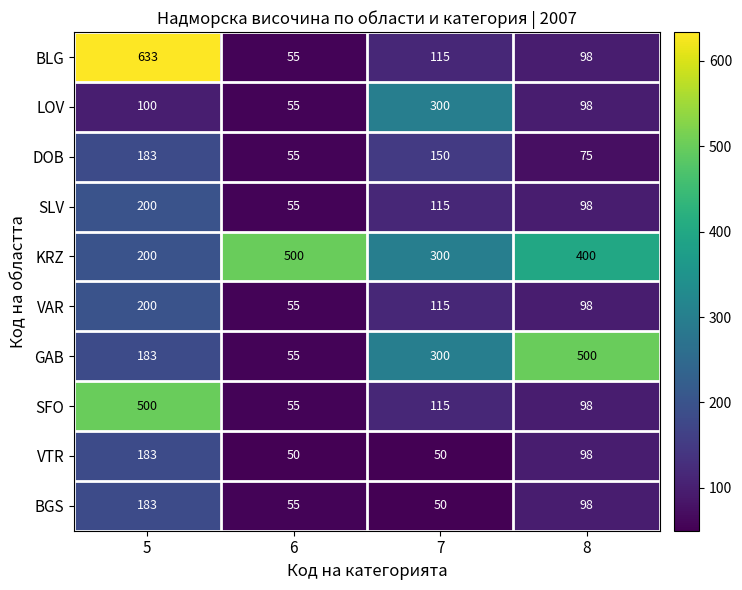

What is the minimum value shown in the chart?

50